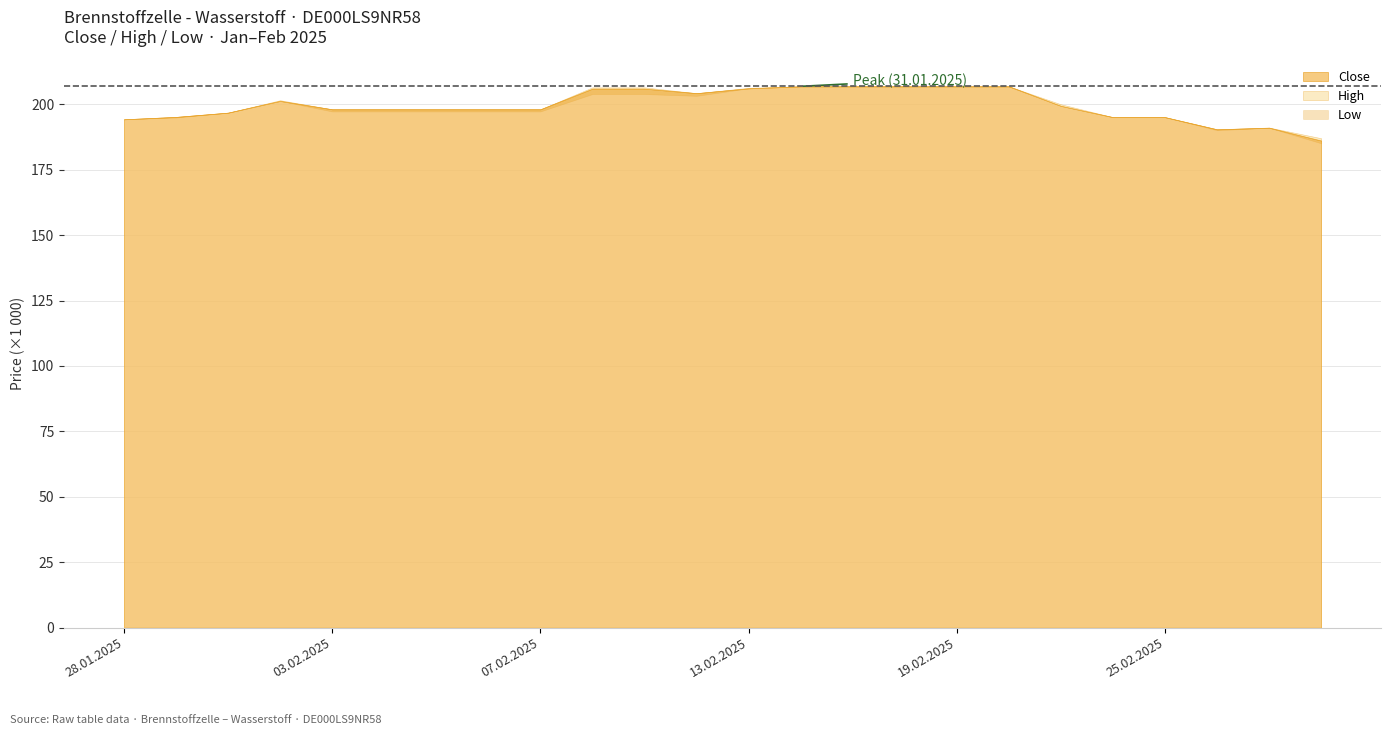

What is the total value across all series at 06.02.2025?

593456